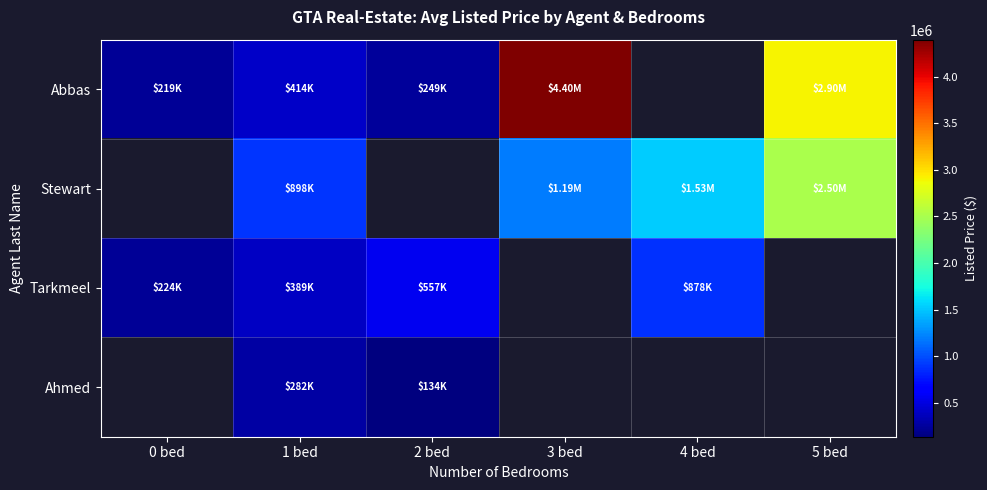

Reading left to right, extract all data points from this chart.

Abbas: 0 bed=219900	1 bed=414900	2 bed=249900	3 bed=4395600	4 bed=0	5 bed=2899999
Stewart: 0 bed=0	1 bed=898850	2 bed=0	3 bed=1188850	4 bed=1531850	5 bed=2499850
Tarkmeel: 0 bed=224967	1 bed=389550	2 bed=557933	3 bed=0	4 bed=878000	5 bed=0
Ahmed: 0 bed=0	1 bed=282900	2 bed=134900	3 bed=0	4 bed=0	5 bed=0